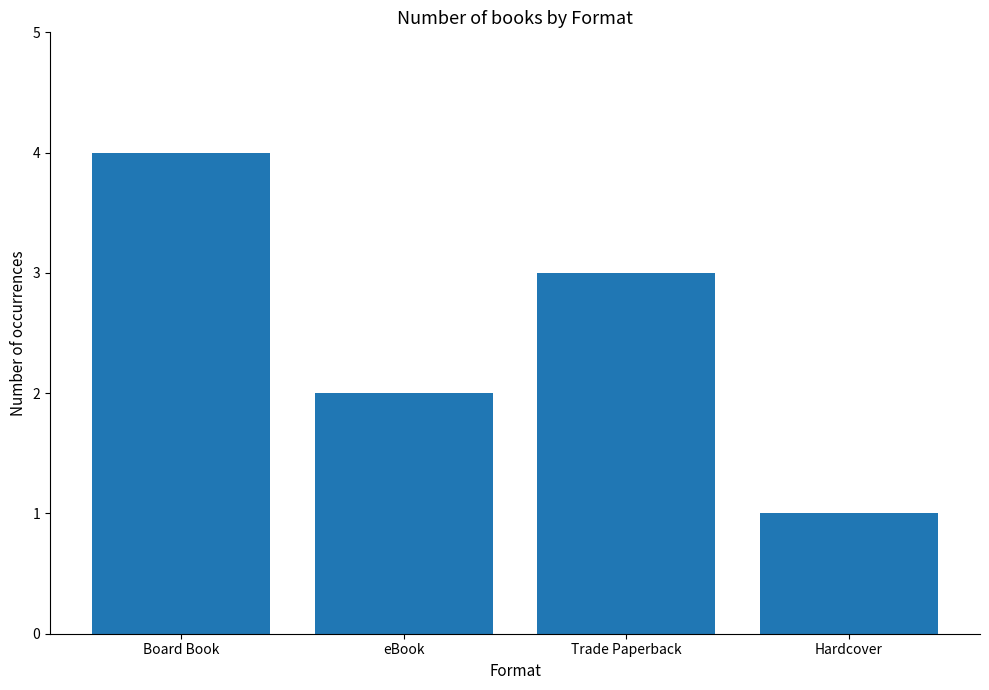

Approximately how many times larger is the value at Trade Paperback compared to Hardcover?

3.0